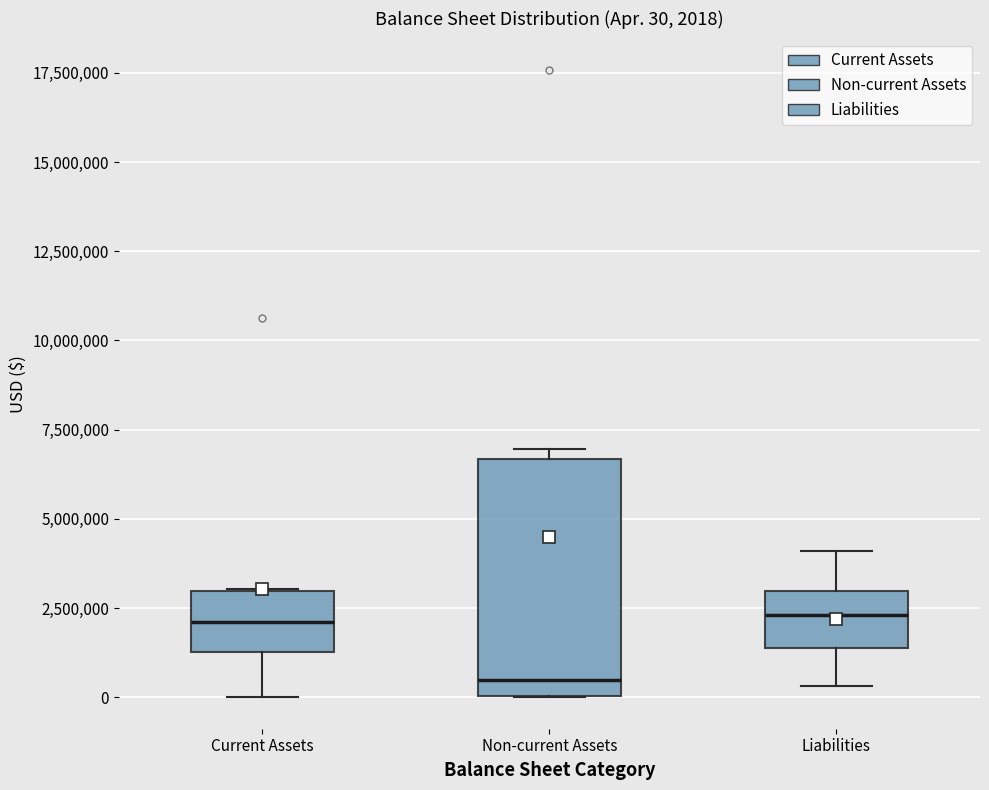

Which box has the lowest median line?

Non-current Assets